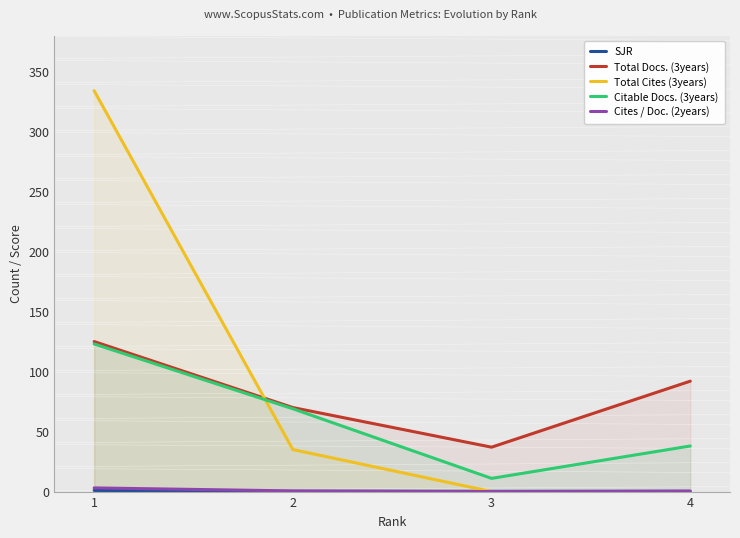

Reading left to right, transcribe all the data shown in this chart.

SJR: 1.0	0.2	0.2	0.2
Total Docs. (3years): 125.0	70.0	37.0	92.0
Total Cites (3years): 334.0	35.0	0.0	0.0
Citable Docs. (3years): 123.0	69.0	11.0	38.0
Cites / Doc. (2years): 3.1	0.6	0.0	0.4